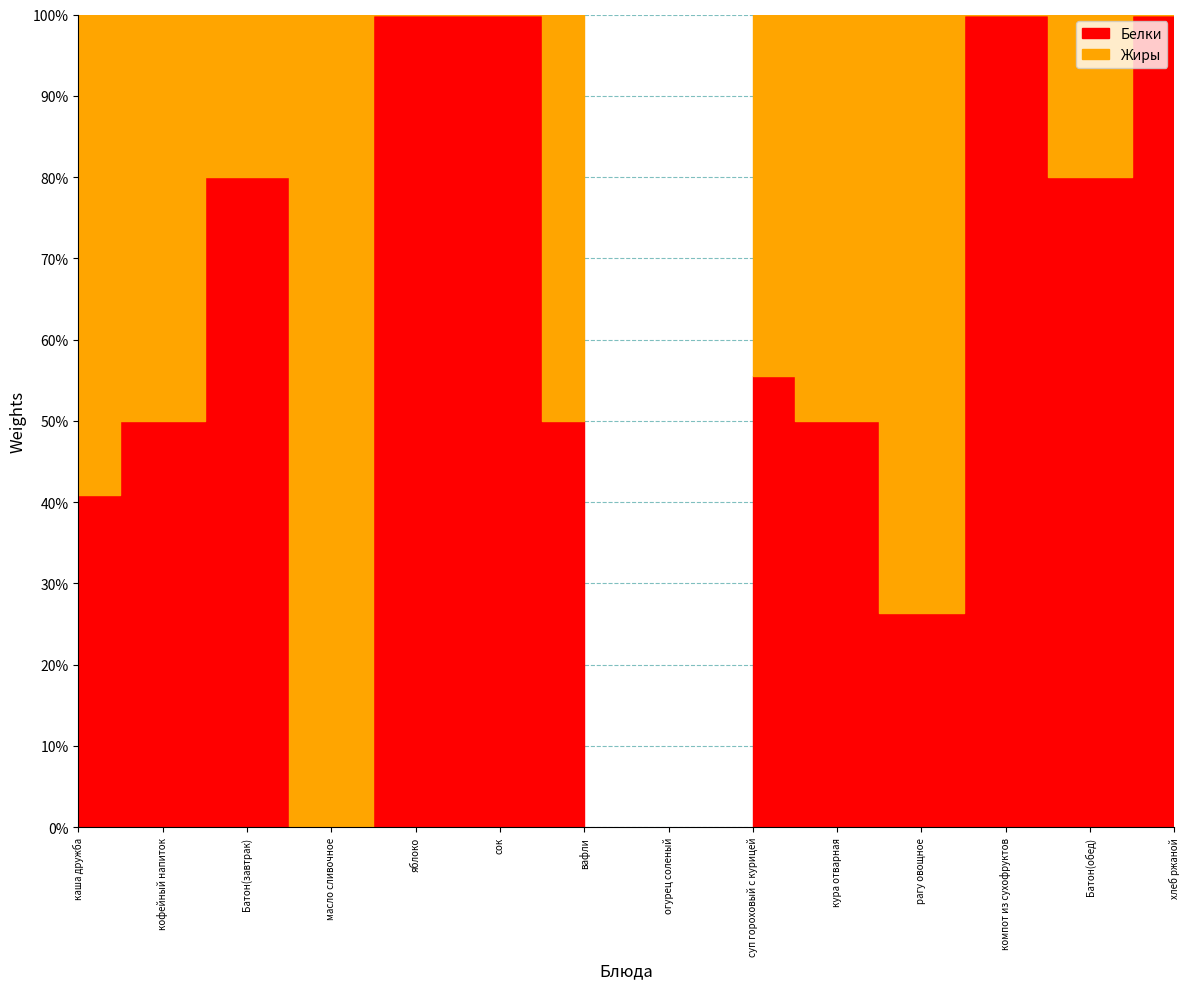

Between which two adjacent categories do Жиры and Белки first intersect?

Батон(завтрак) and масло сливочное